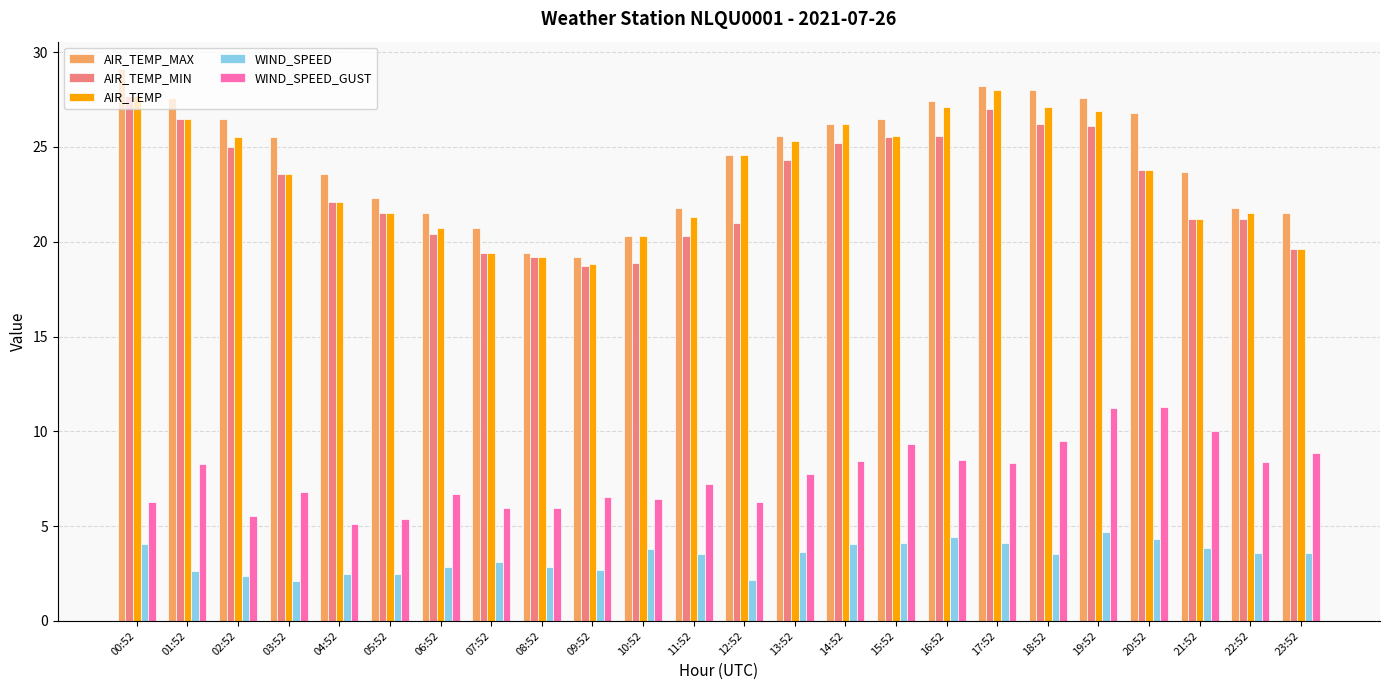

What is the difference between the maximum and minimum values in the AIR_TEMP_MAX series?

9.9